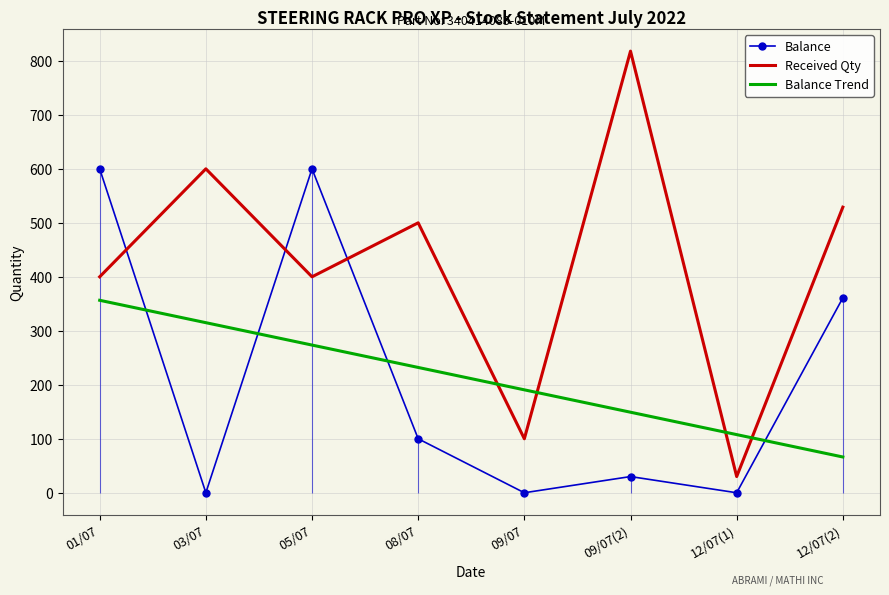

Where do Balance Trend and Received Qty first cross each other?

08/07 and 09/07